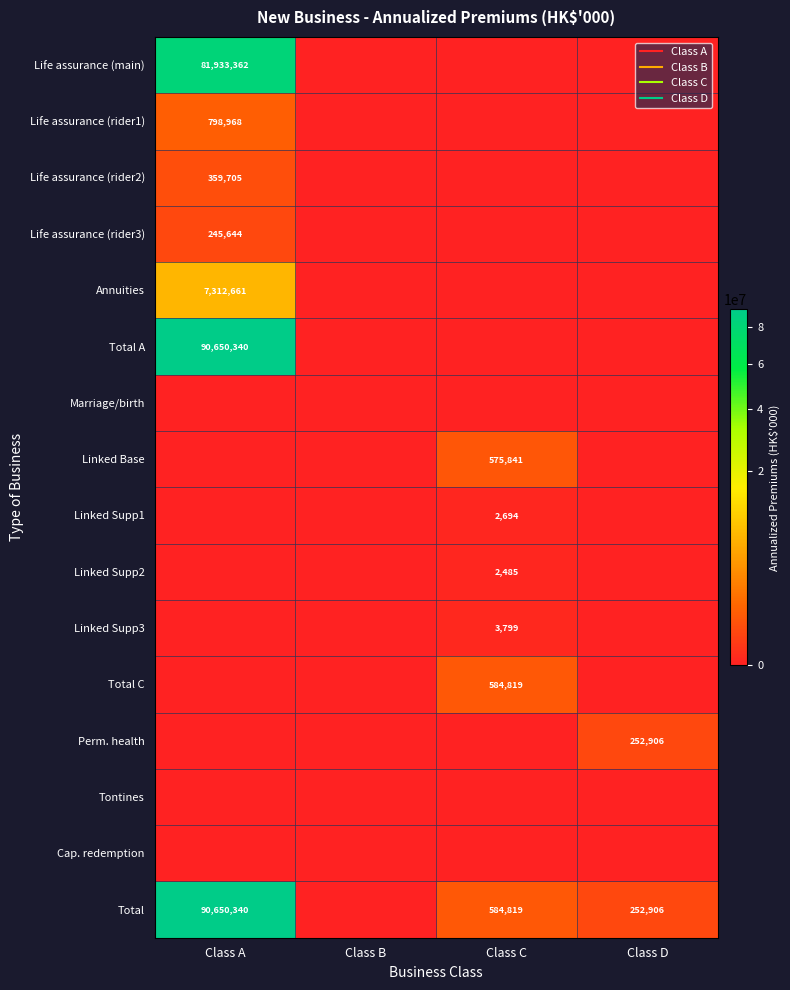

What is the sum of the Life assurance (main) values at Class B and Class A?

81933362